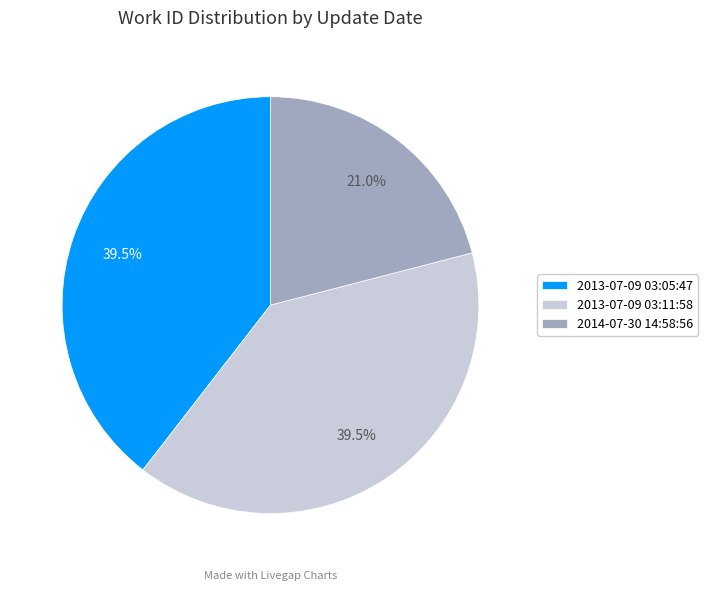

What is the total percentage of 2013-07-09 03:05:47 and 2014-07-30 14:58:56?

60.5%